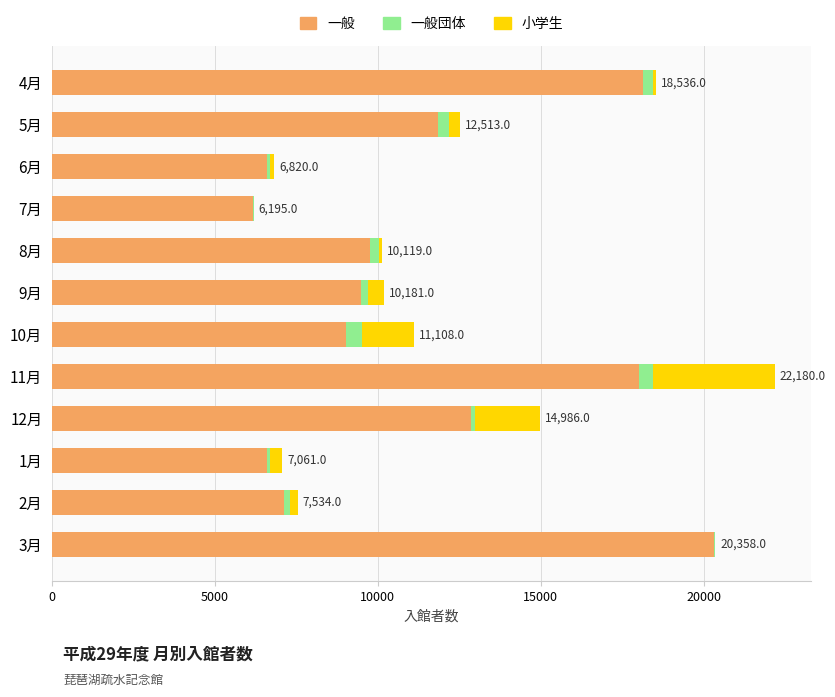

What is the maximum value for 一般?

20314